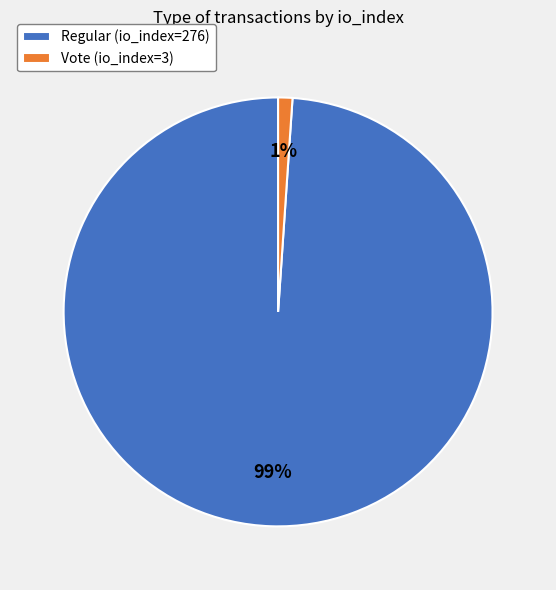

What percentage is the Vote (io_index=3) slice, to the nearest percent?

1%